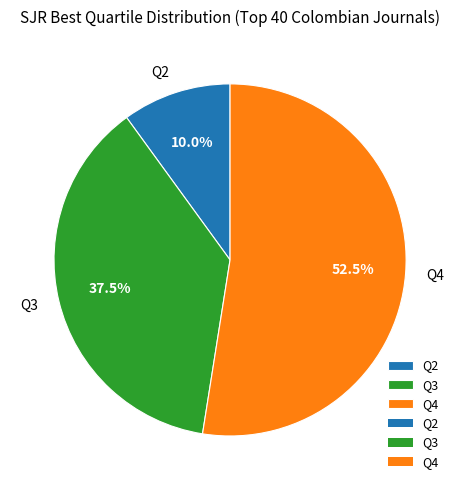

Rank the categories by value from highest to lowest.

Q4, Q3, Q2